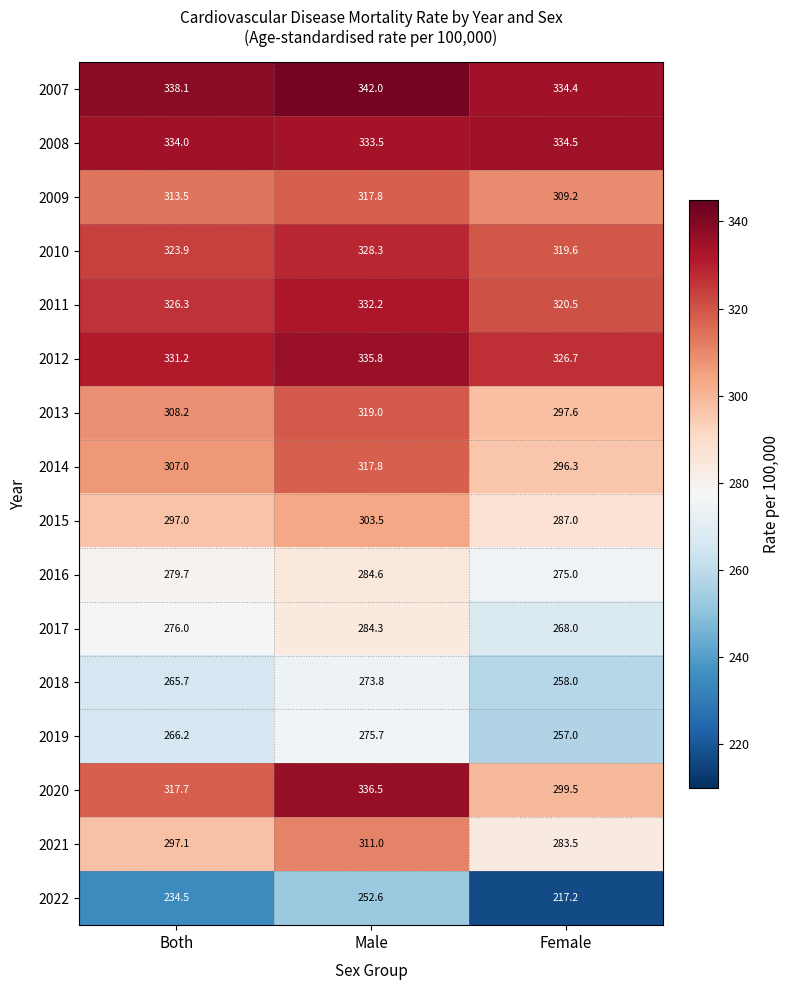

What is the sum of the 2018 values at Female and Both?

523.7